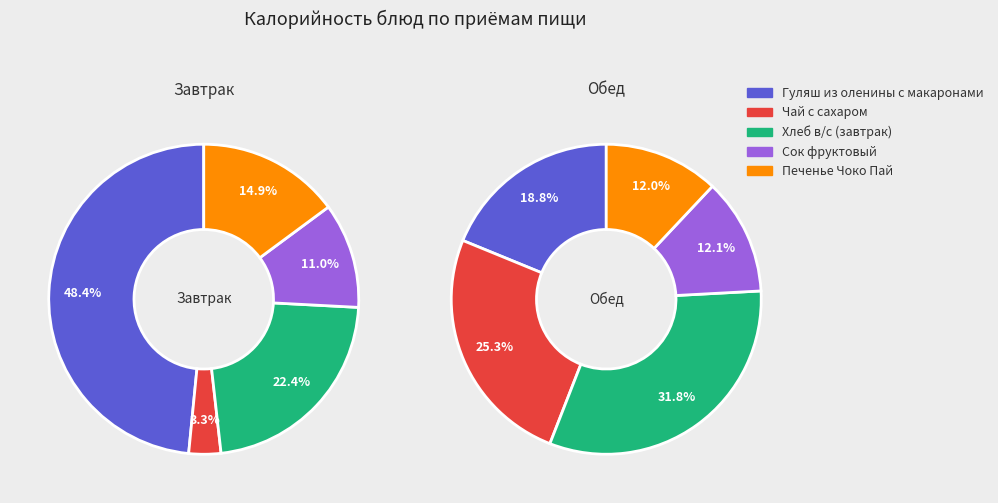

How many slices are in this pie chart?

10